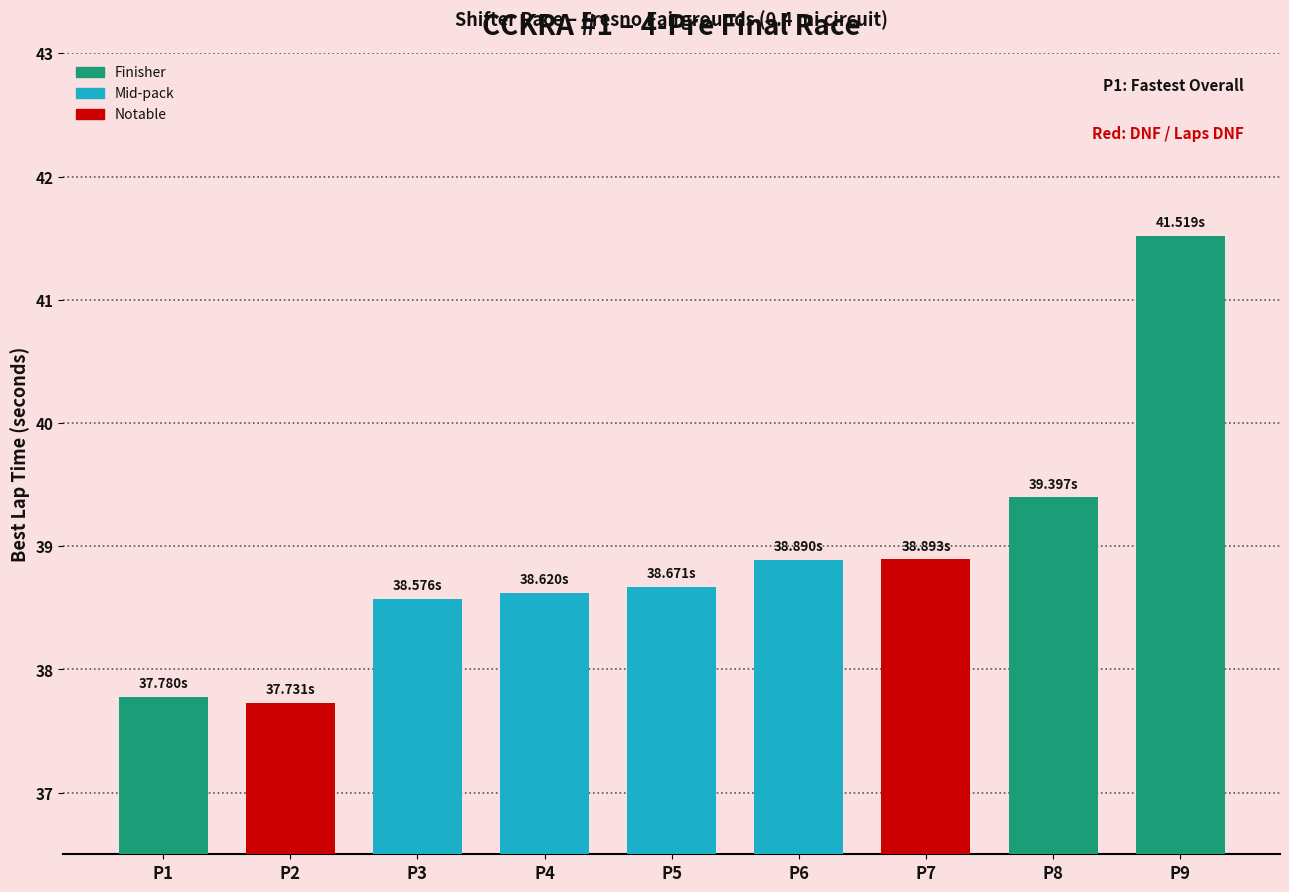

What is the change in value from P5 to P7?

+0.2